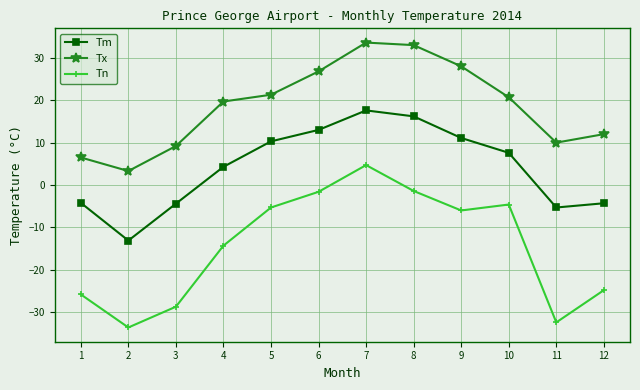

What is the lowest value of the Tm series?

-13.1